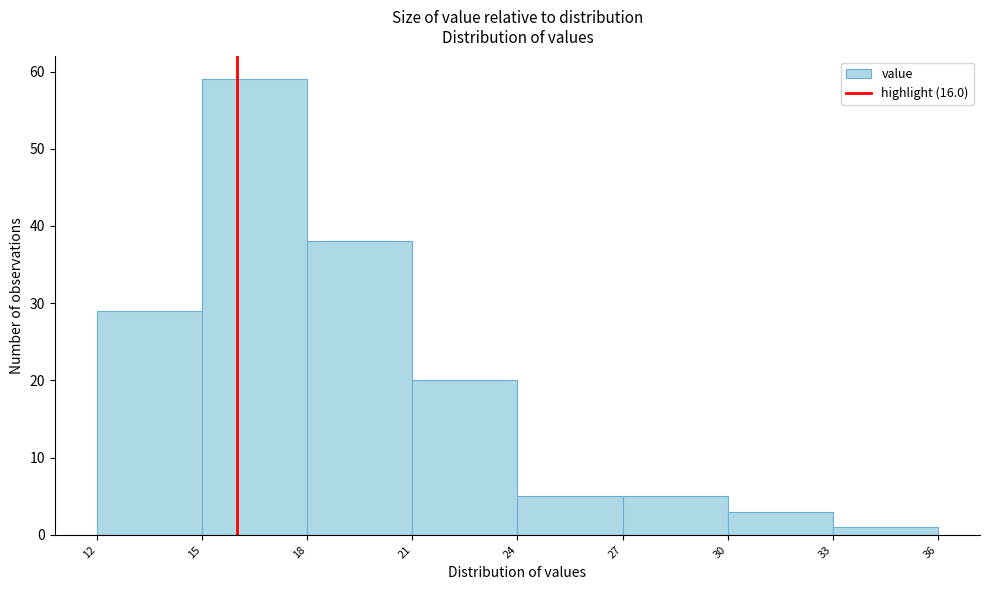

Which range on the x-axis has the tallest bar?

15 to 18